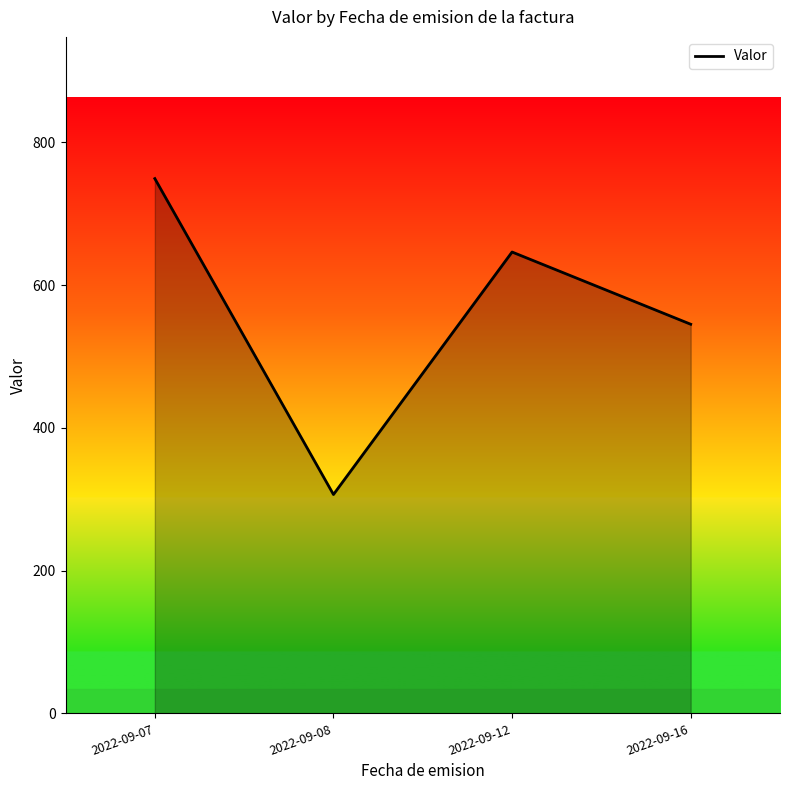

What is the minimum value shown in the chart?

306.7